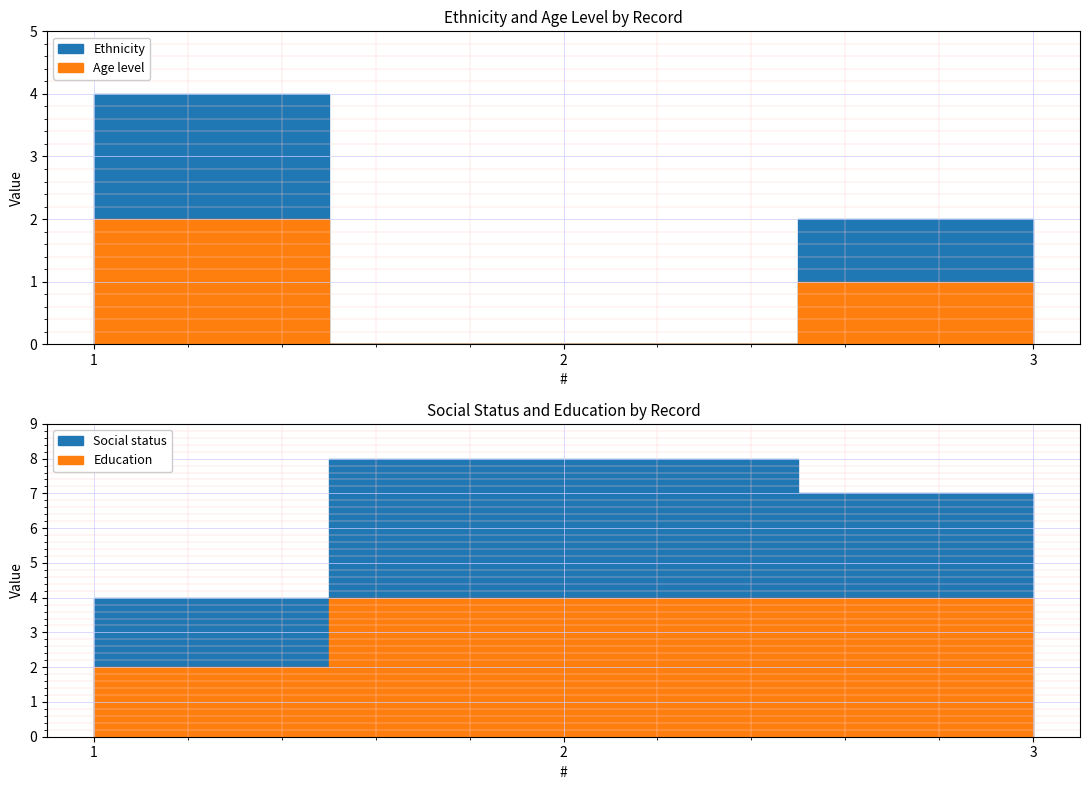

What is the value of the Social status point at the 3rd from the left?

3